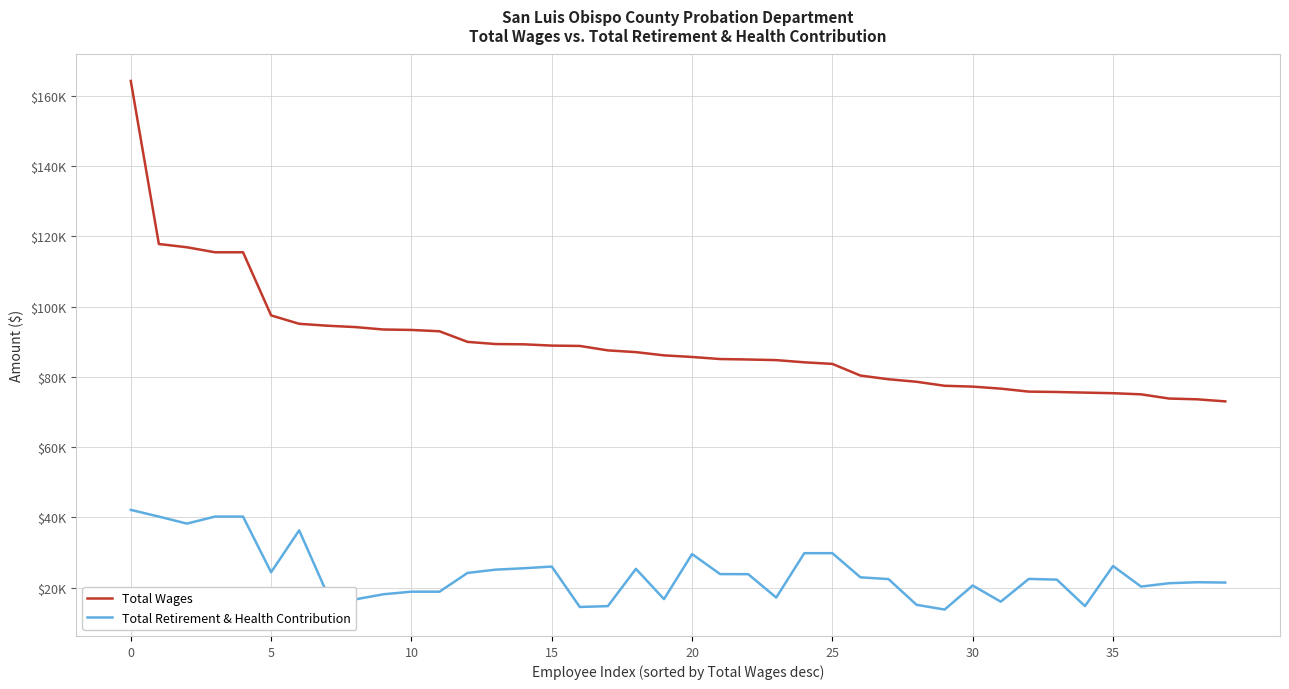

What is the label of the 29th point from the left?

28